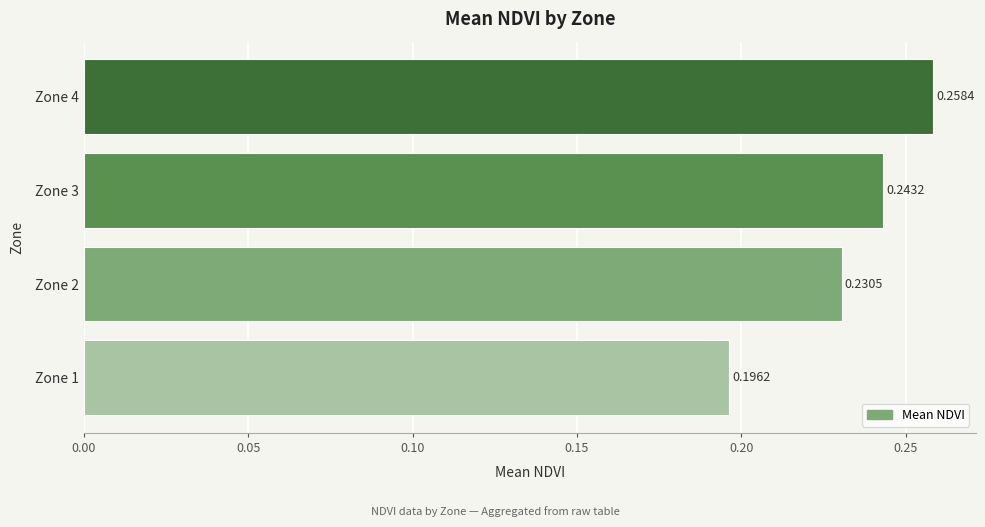

List the labels in order of value, smallest first.

Zone 1, Zone 2, Zone 3, Zone 4